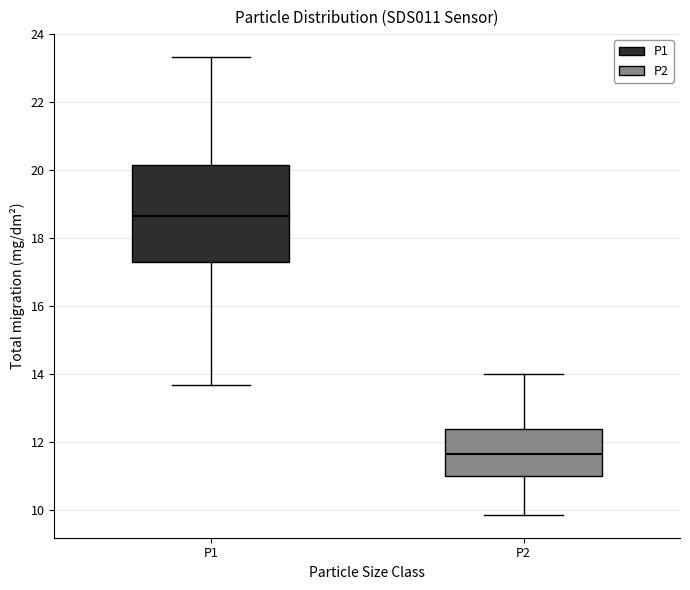

Where is the lower edge of the box for P1 on the y-axis? The values are not printed on the chart, so give them approximately, as read against the axis.

17.4